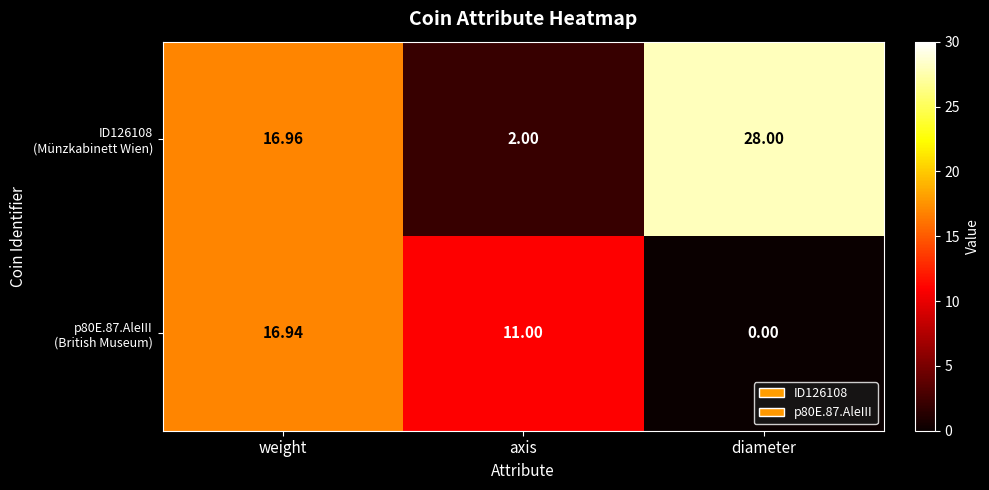

At which category is the sum across all series the highest?

weight